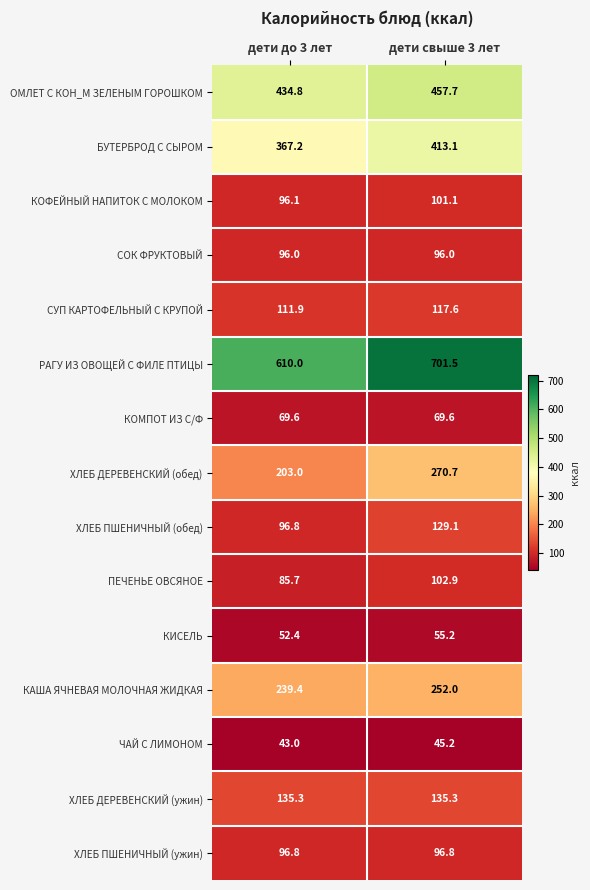

What is the total value across all series at дети до 3 лет?

2738.0